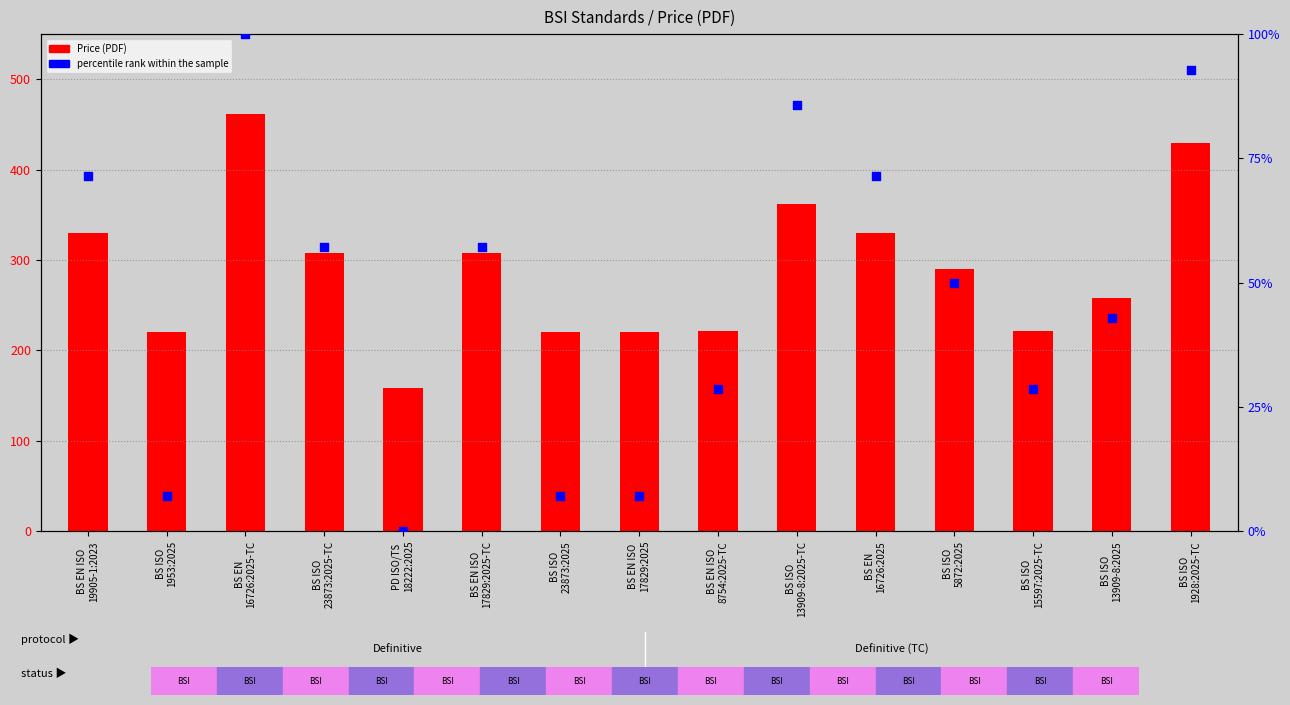

Which series has the largest total across all categories?

Price (PDF)